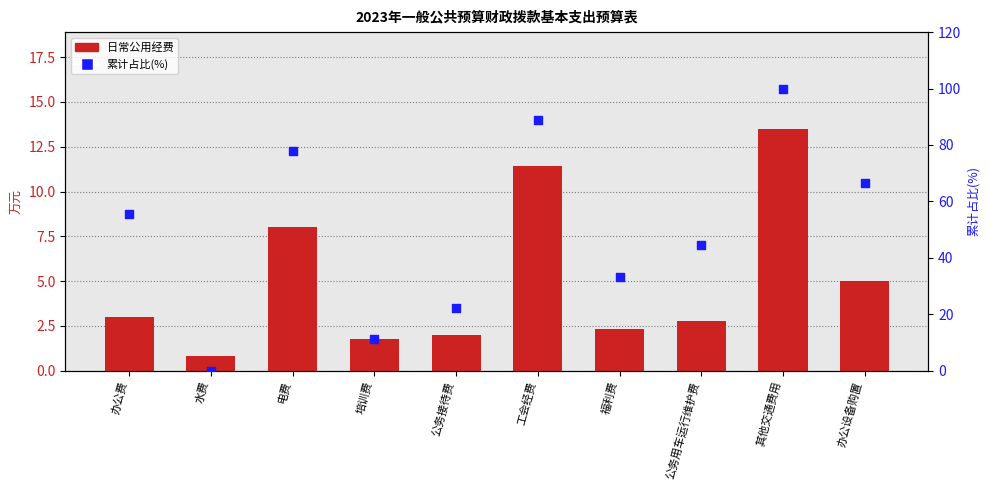

At which category is the sum across all series the highest?

其他交通费用